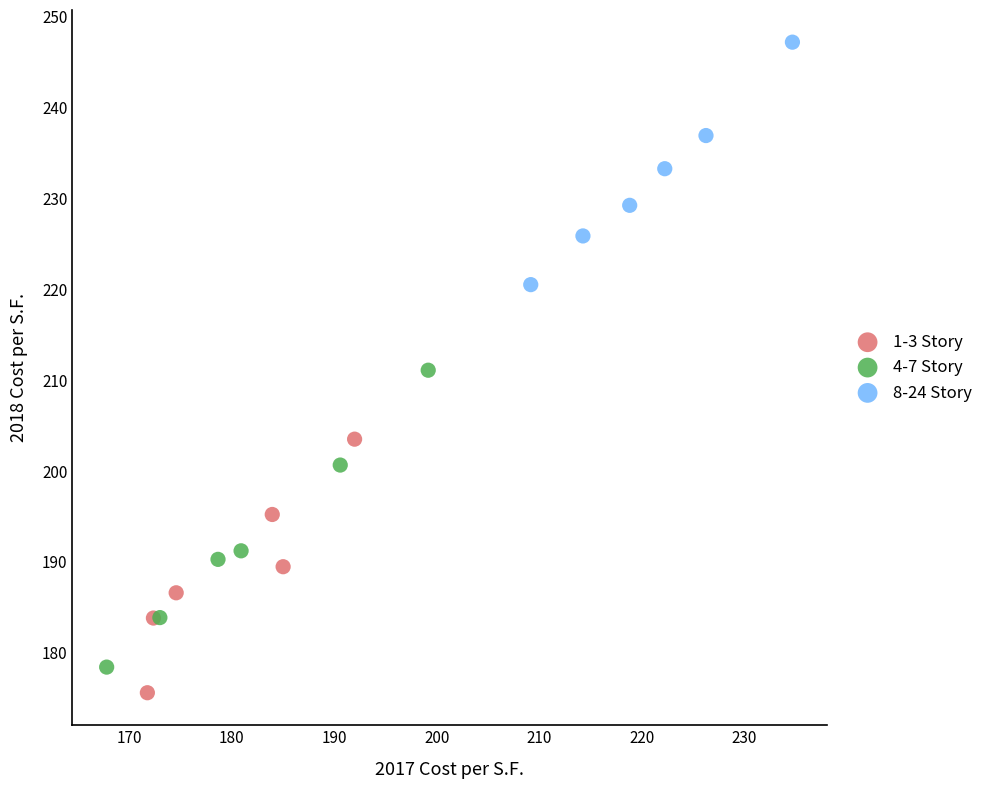

Which series has the widest spread of Y values?

4-7 Story